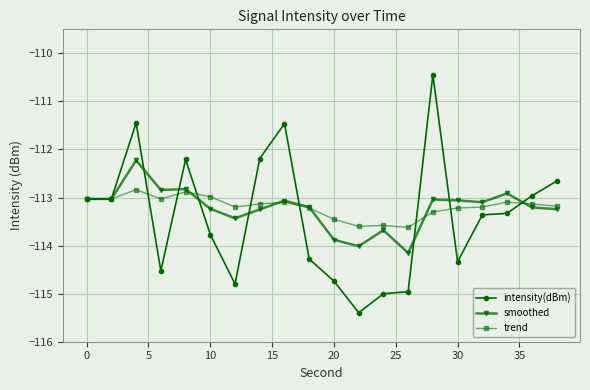

What is the maximum value for intensity(dBm)?

-110.4